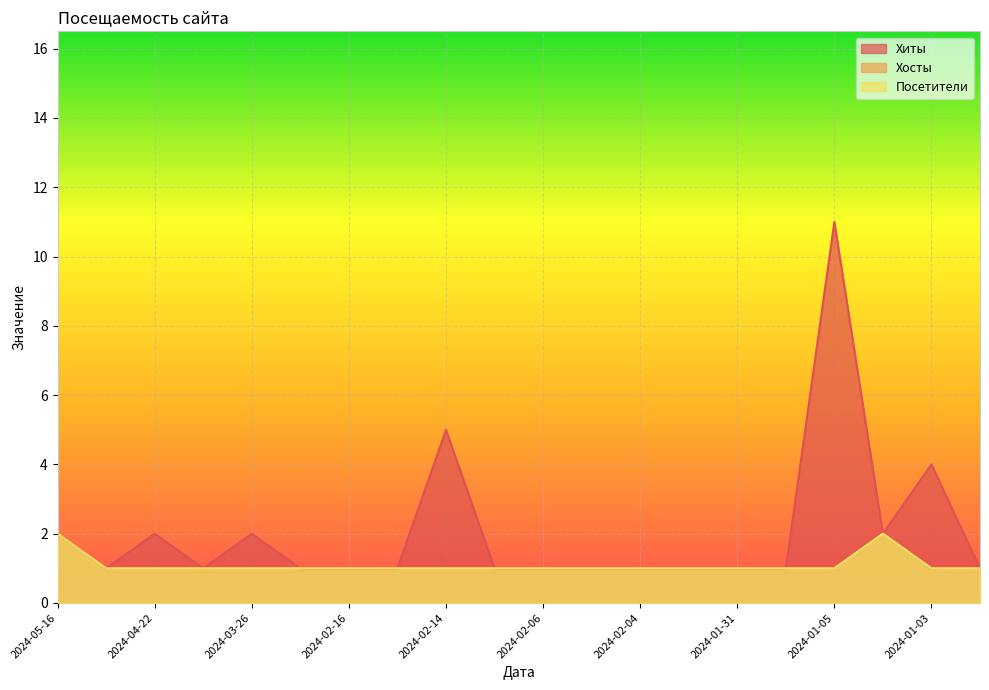

What is the total value across all series at 2024-03-26?

4